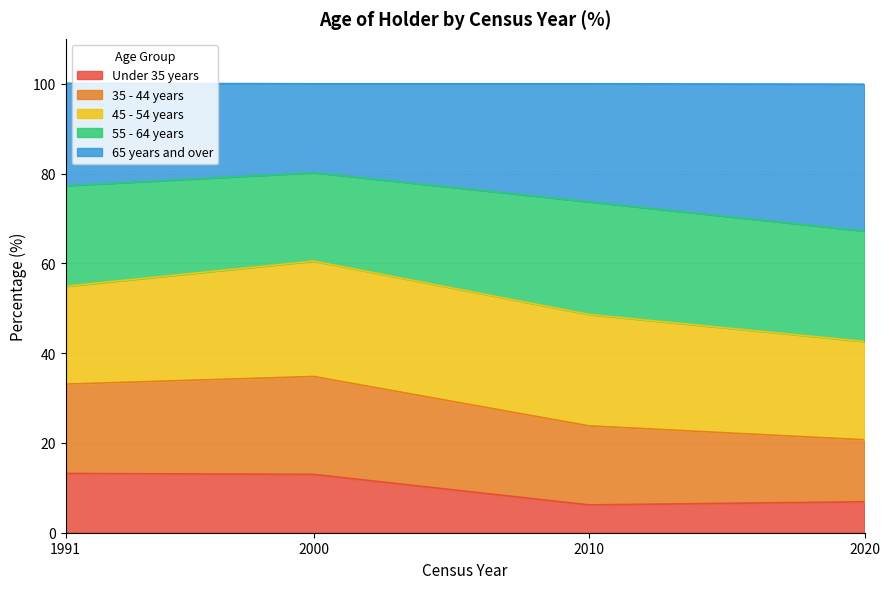

What is the approximate value of Under 35 years at 1991?

13.2